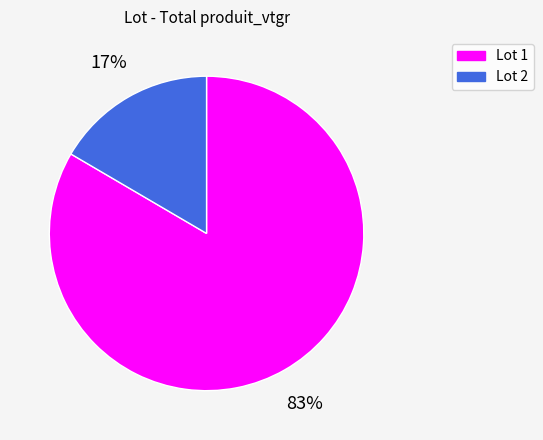

Do Lot 2 and Lot 1 together represent more than half of the pie?

Yes